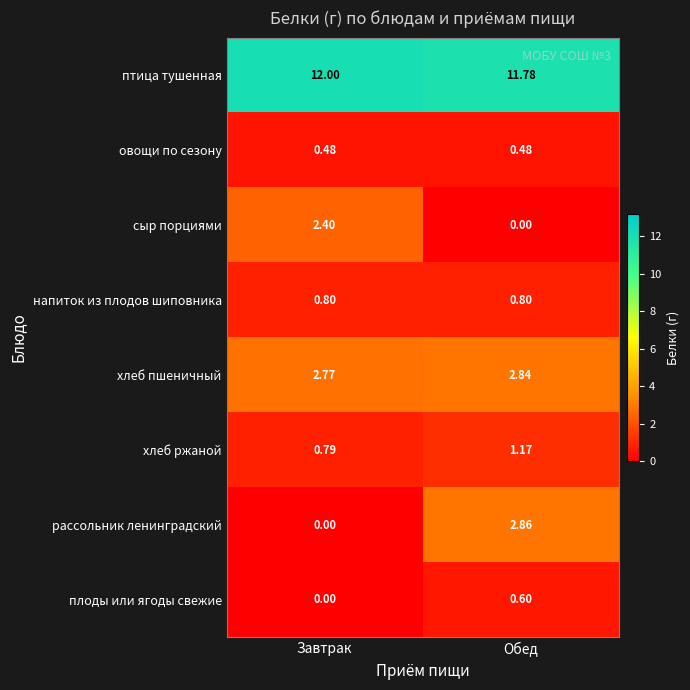

Where is птица тушенная nearest to the value 11?

Обед